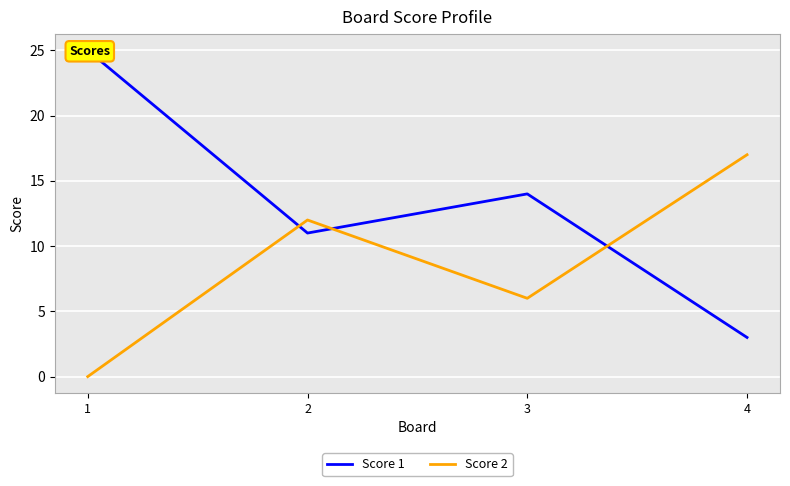

What value does the Score 1 series have at 1, to the nearest 5?

25